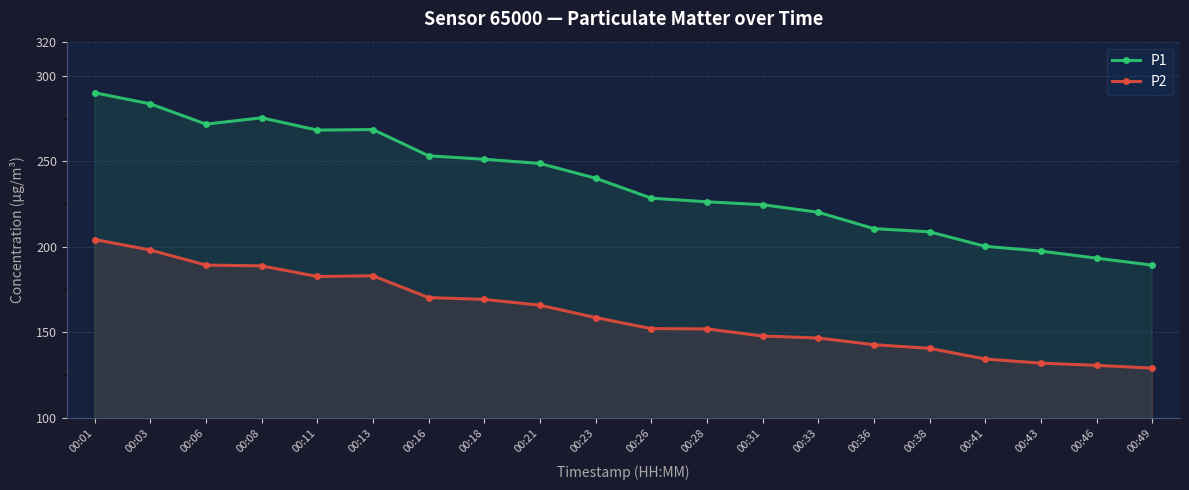

At which category is the sum across all series the highest?

00:01